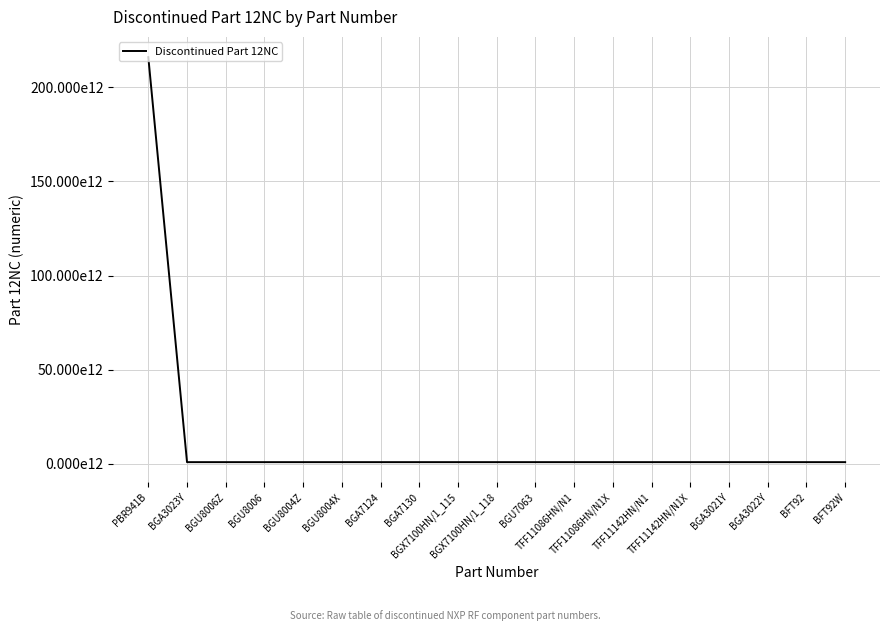

Approximately how many times larger is the value at BGU8006Z compared to BGU8004Z?

1.0